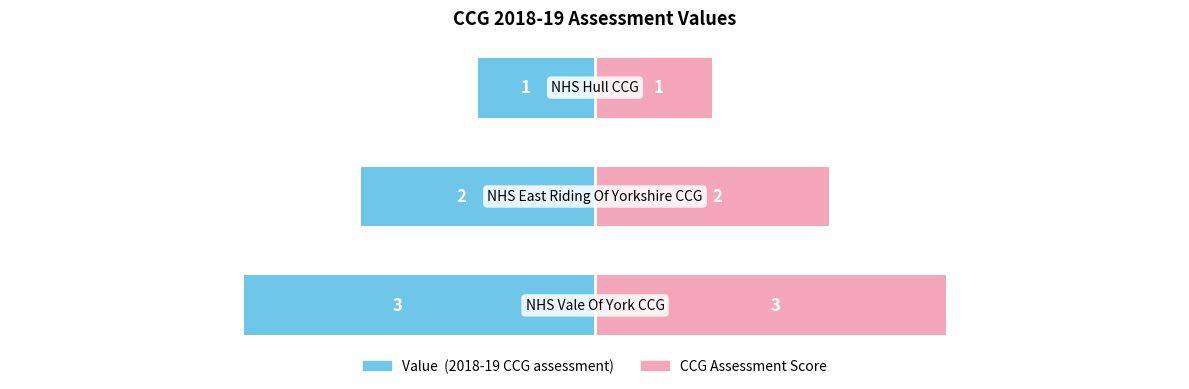

Reading right to left, what are all the values shown in this chart?

Value (2018-19 CCG assessment): -1	-2	-3
CCG Assessment Score: 1	2	3